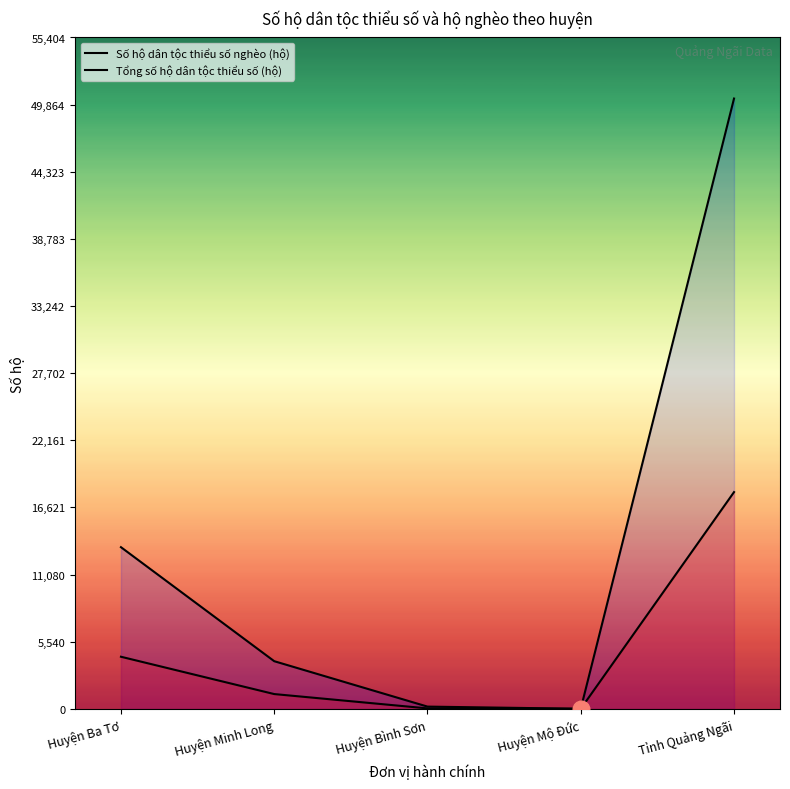

How many lines are shown in the chart?

2